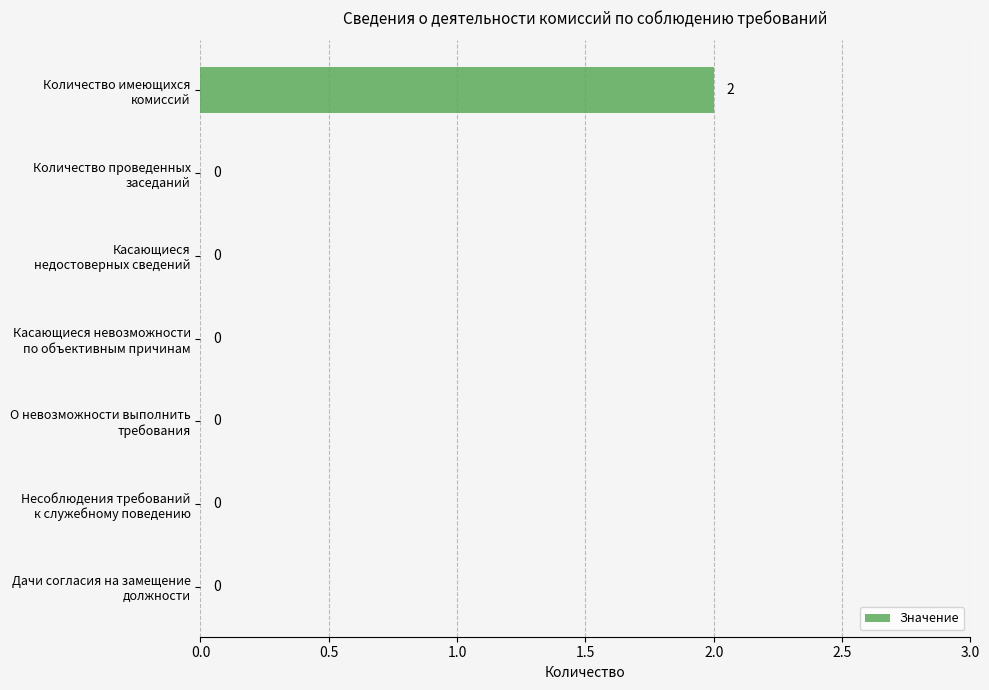

How many distinct data groups are displayed?

1